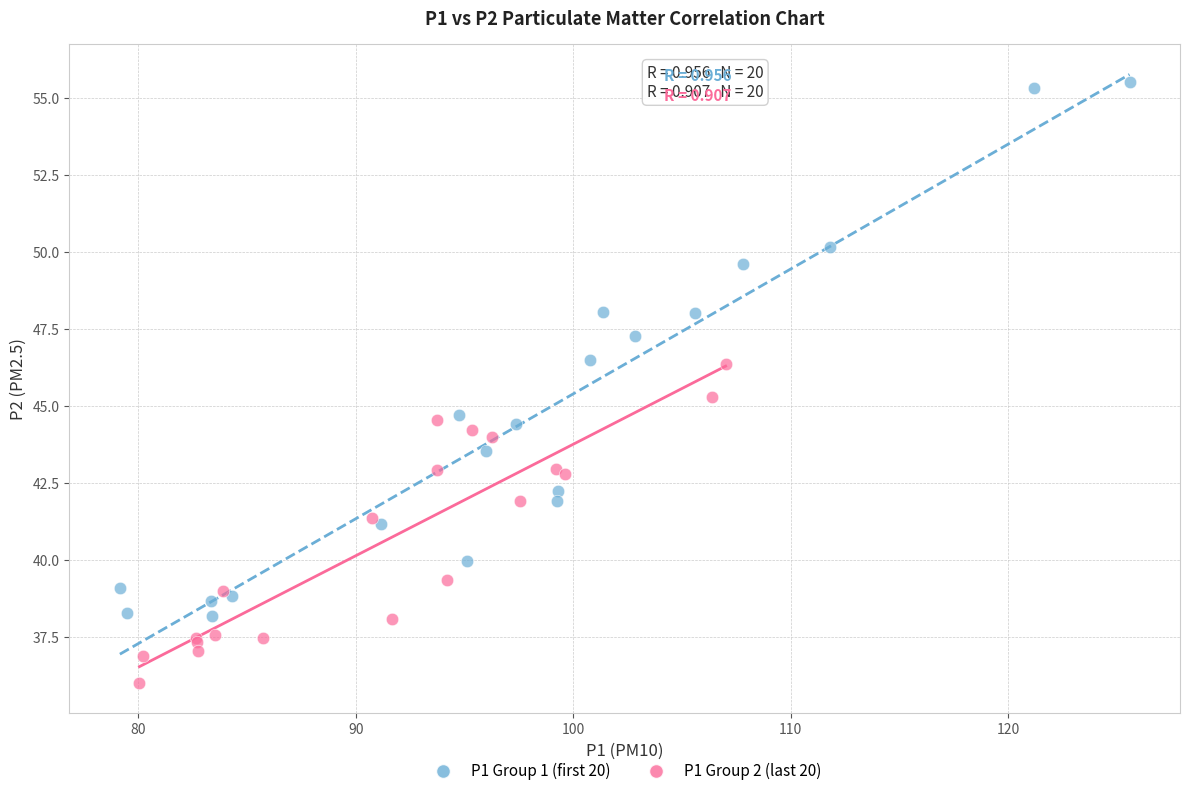

Which series reaches the maximum Y coordinate?

P1 Group 1 (first 20)